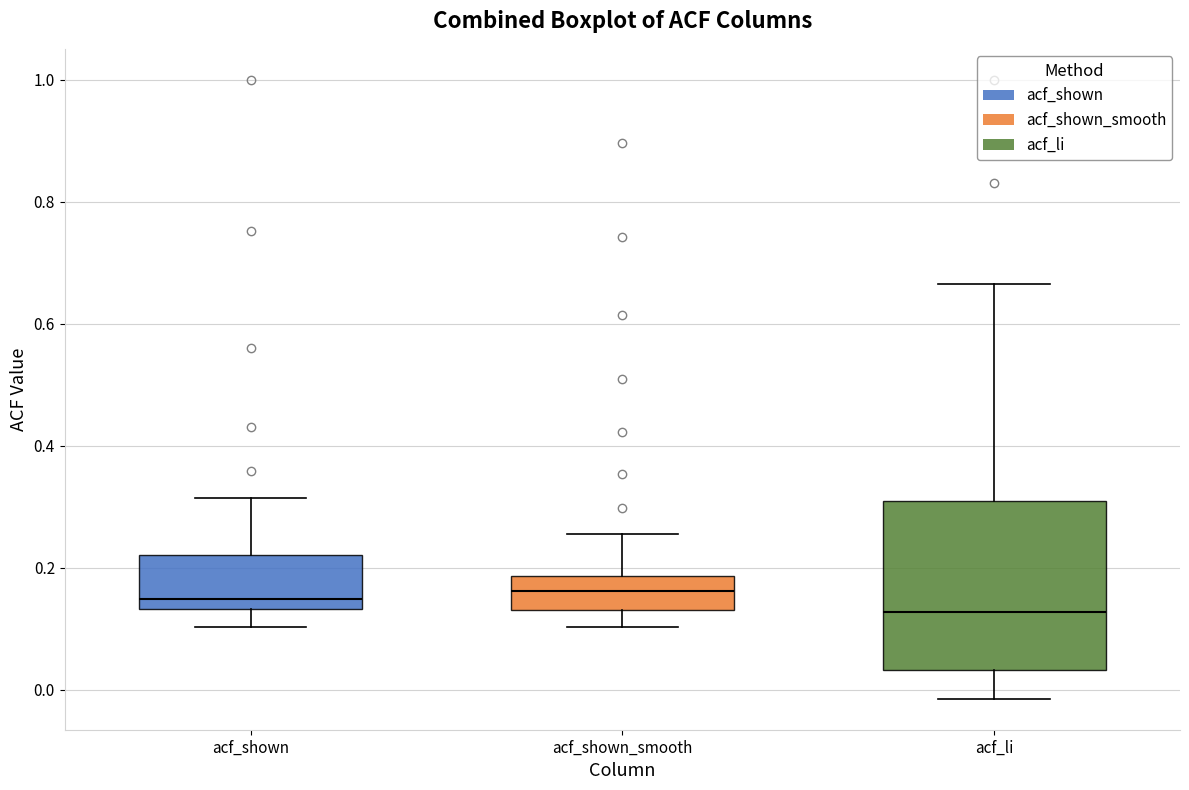

Reading left to right, read every box against the y-axis: the position of its median line, the range the box covers, and the ends of its whiskers. The values are not printed on the chart, so give them approximately, as read against the axis.

acf_shown: median 0.14 (just above the box's lower edge), box 0.14 to 0.22, whiskers 0.10 to 0.32
acf_shown_smooth: median 0.16, box 0.14 to 0.18, whiskers 0.10 to 0.26
acf_li: median 0.12, box 0.04 to 0.30, whiskers -0.02 to 0.66